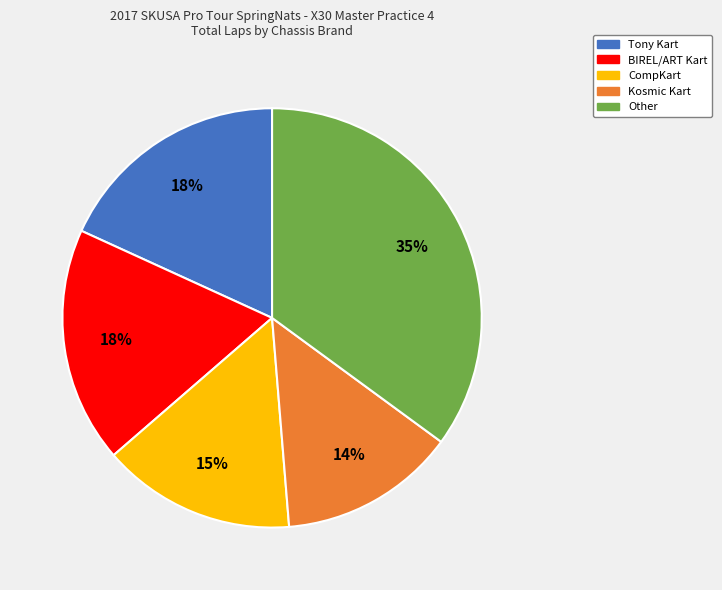

To the nearest percent, what is the average slice percentage?

20%